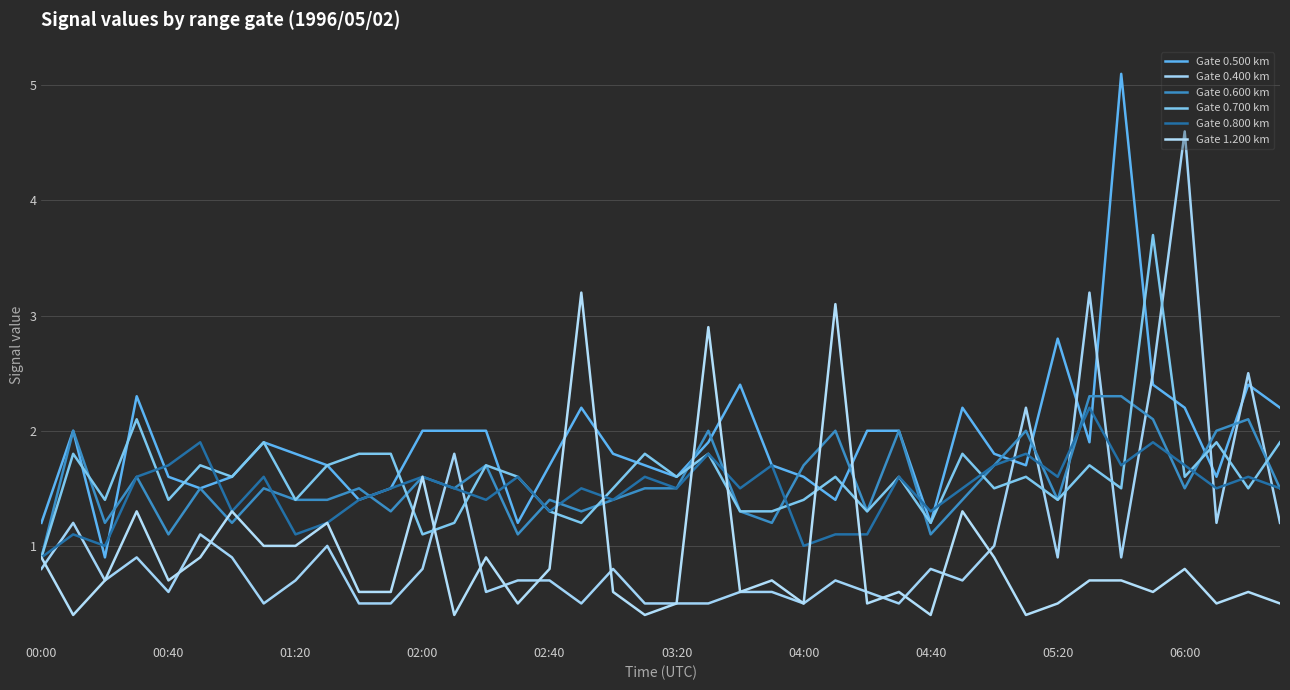

Is this an area chart (filled region under the line)?

No